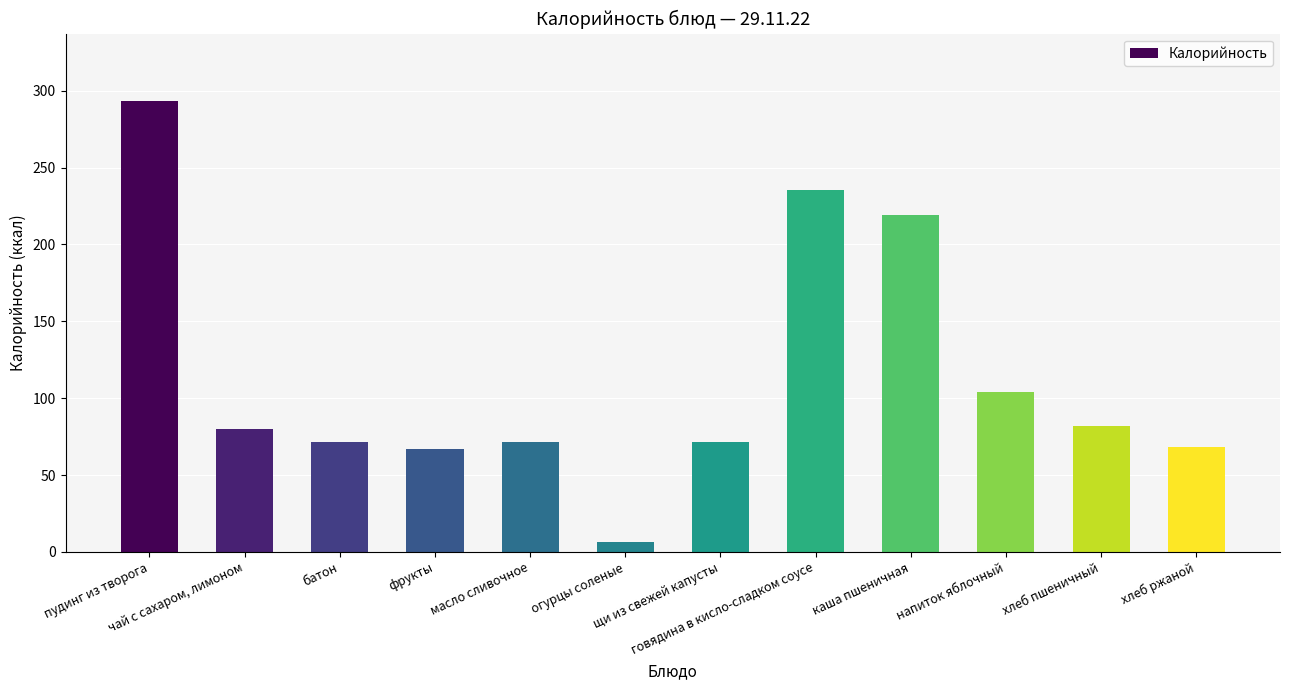

Count the number of categories in the chart.

12